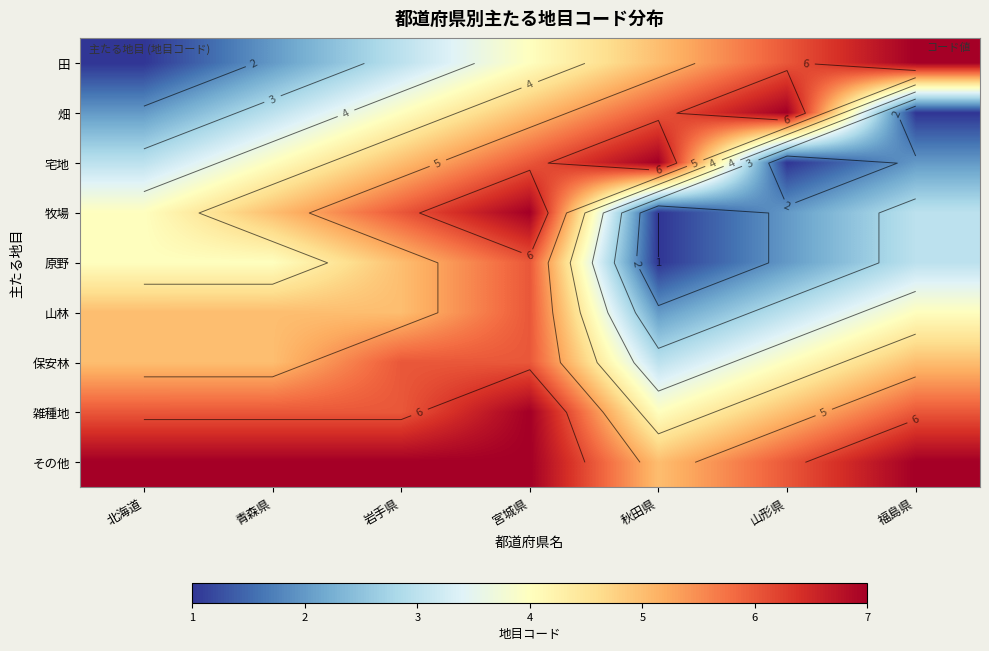

Which category has the lowest value across all series?

北海道